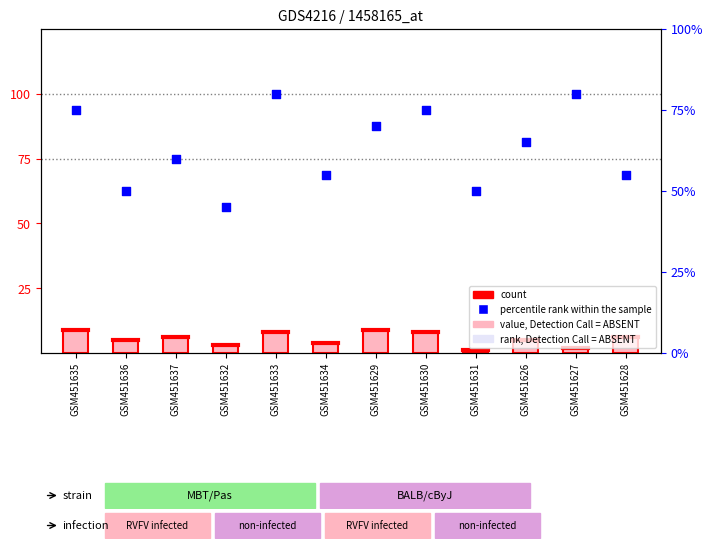

At how many categories does at least one series exceed 57?

7